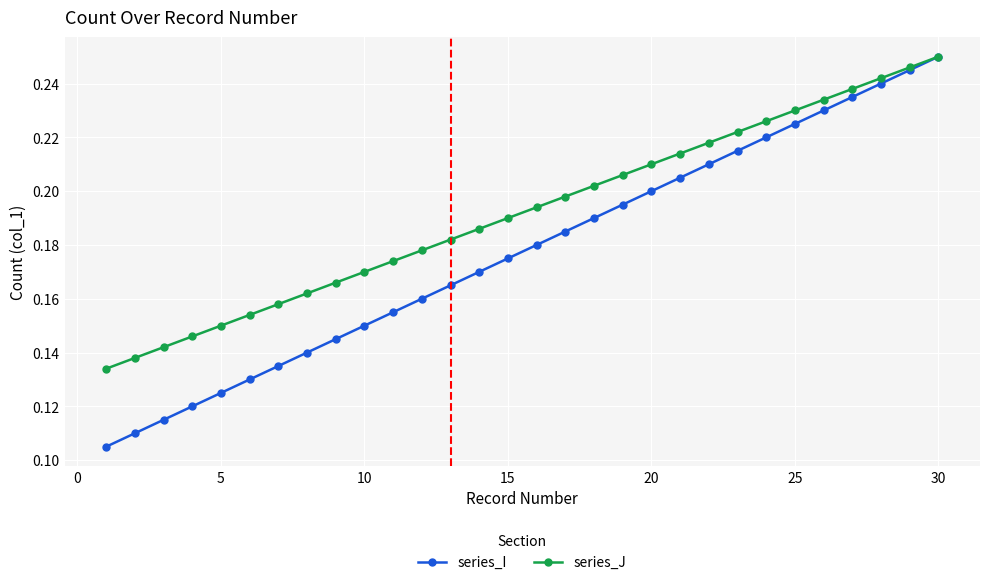

At how many categories does at least one series exceed 0?

30